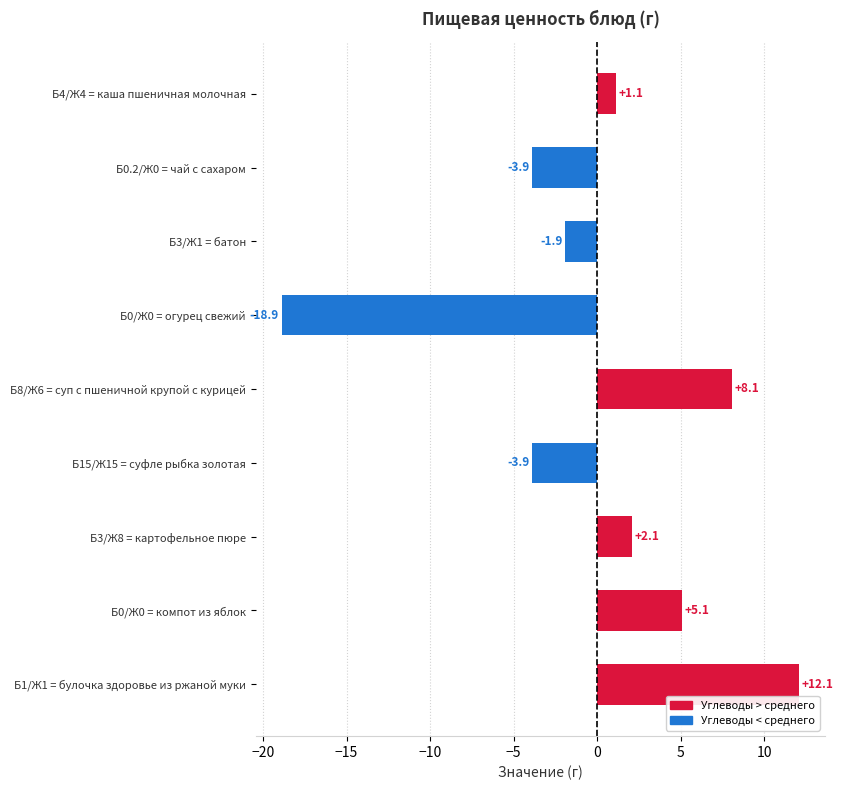

What is the label of the 7th bar from the bottom?

Б3/Ж1 = батон